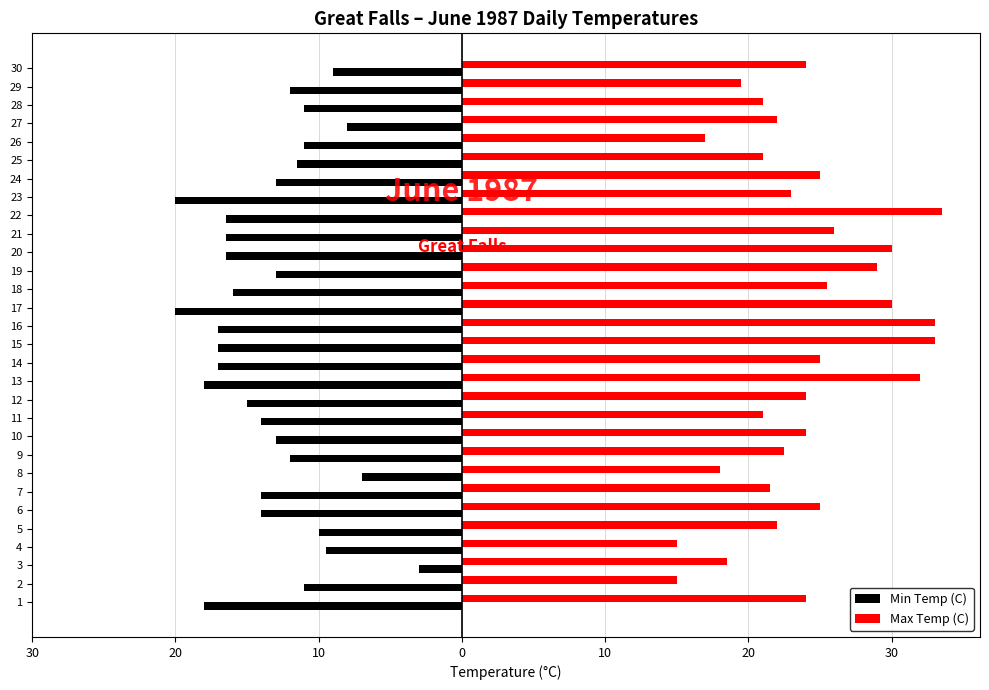

What are all the series names shown in the legend?

Min Temp (C), Max Temp (C)